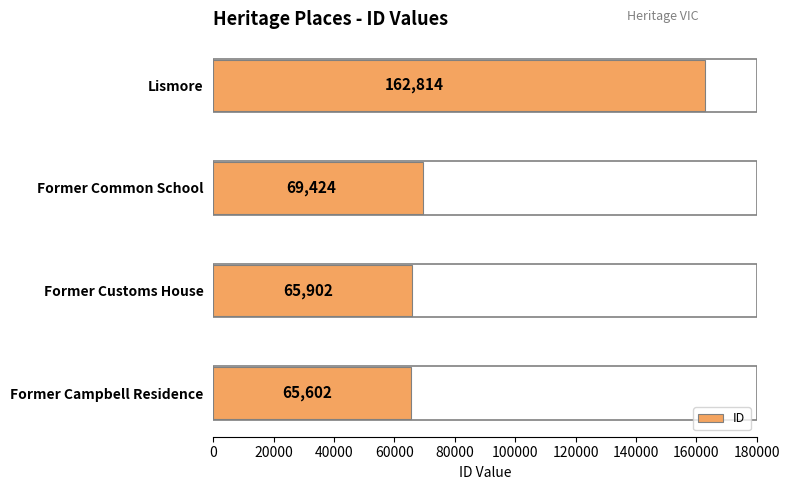

What is the change in value from Former Customs House to Former Common School?

+3522